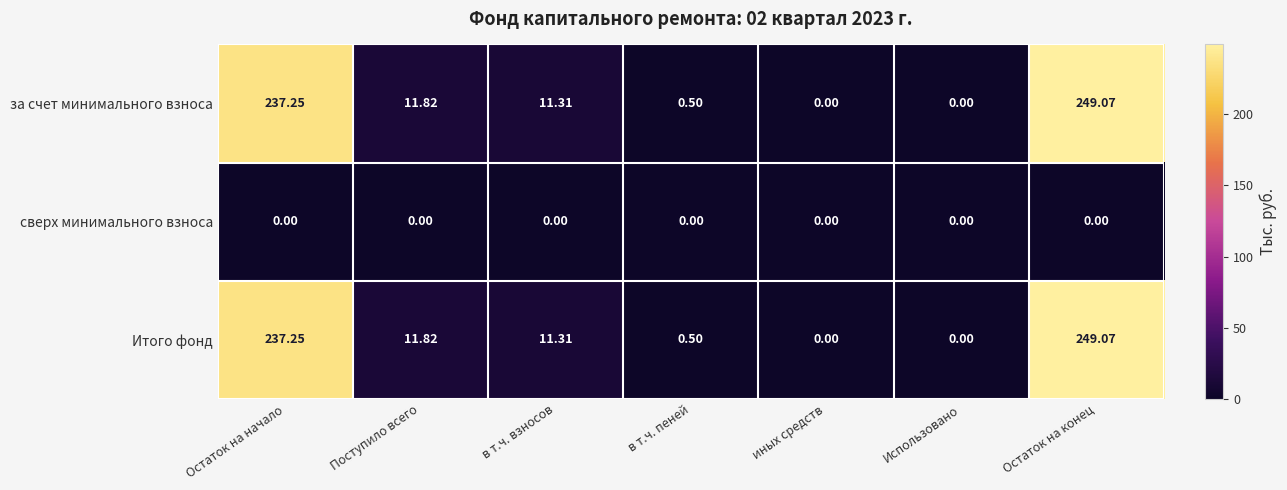

At which category is the sum across all series the highest?

Остаток на конец